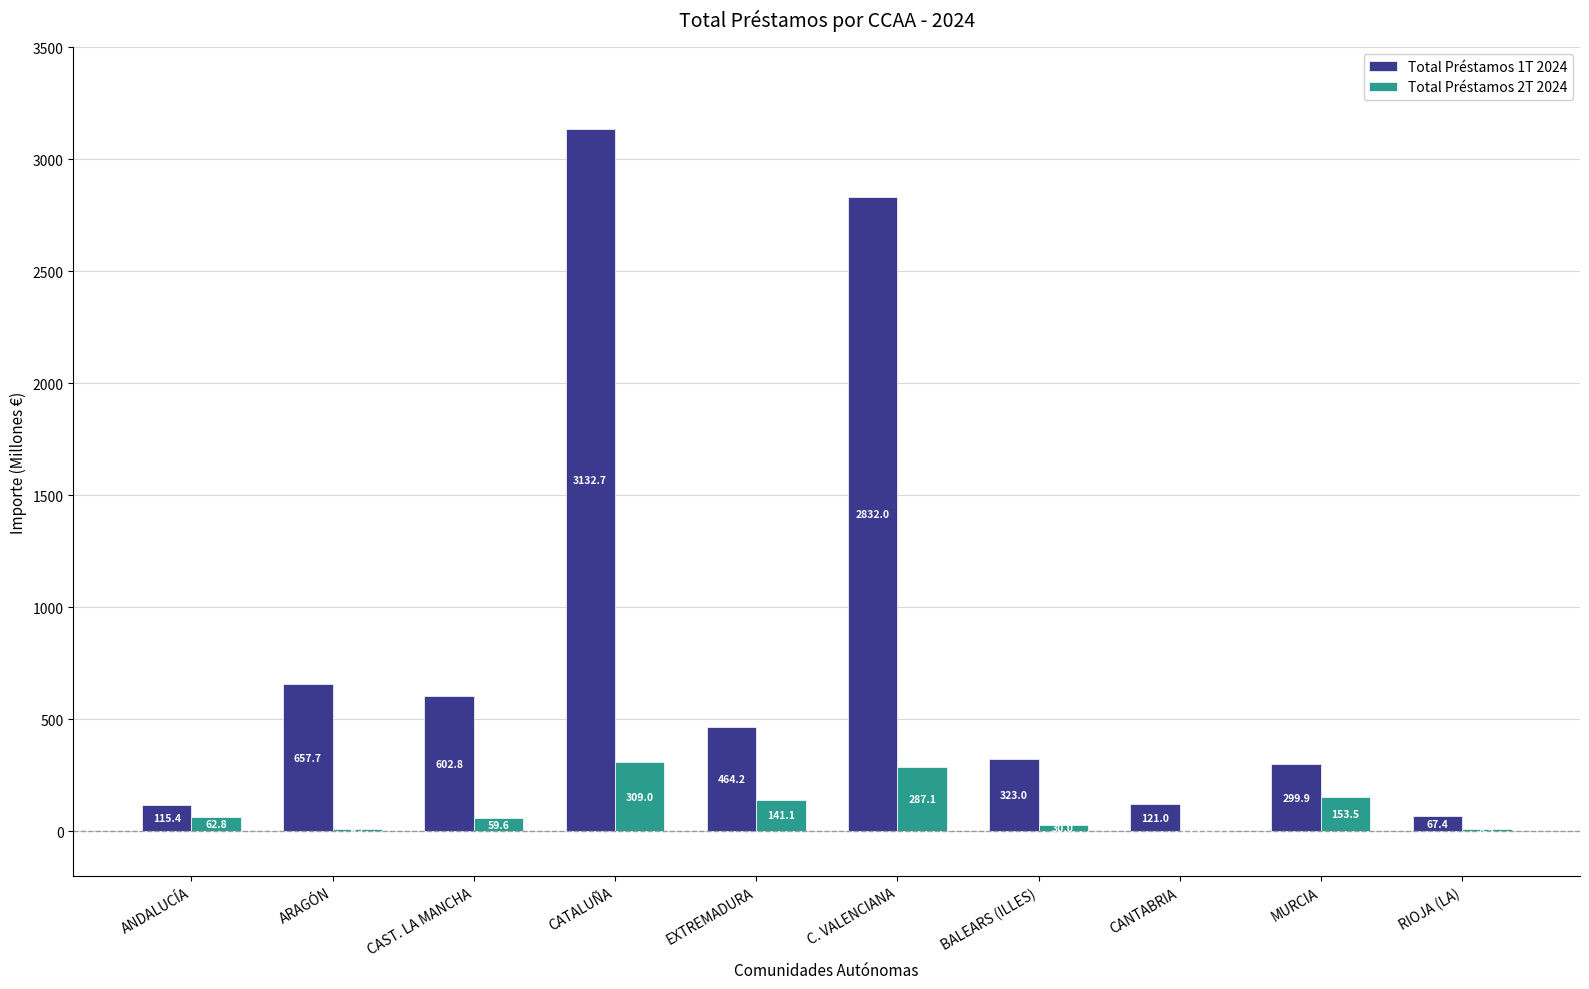

The Total Préstamos 2T 2024 series shows 287.1 at C. VALENCIANA. True or false?

True